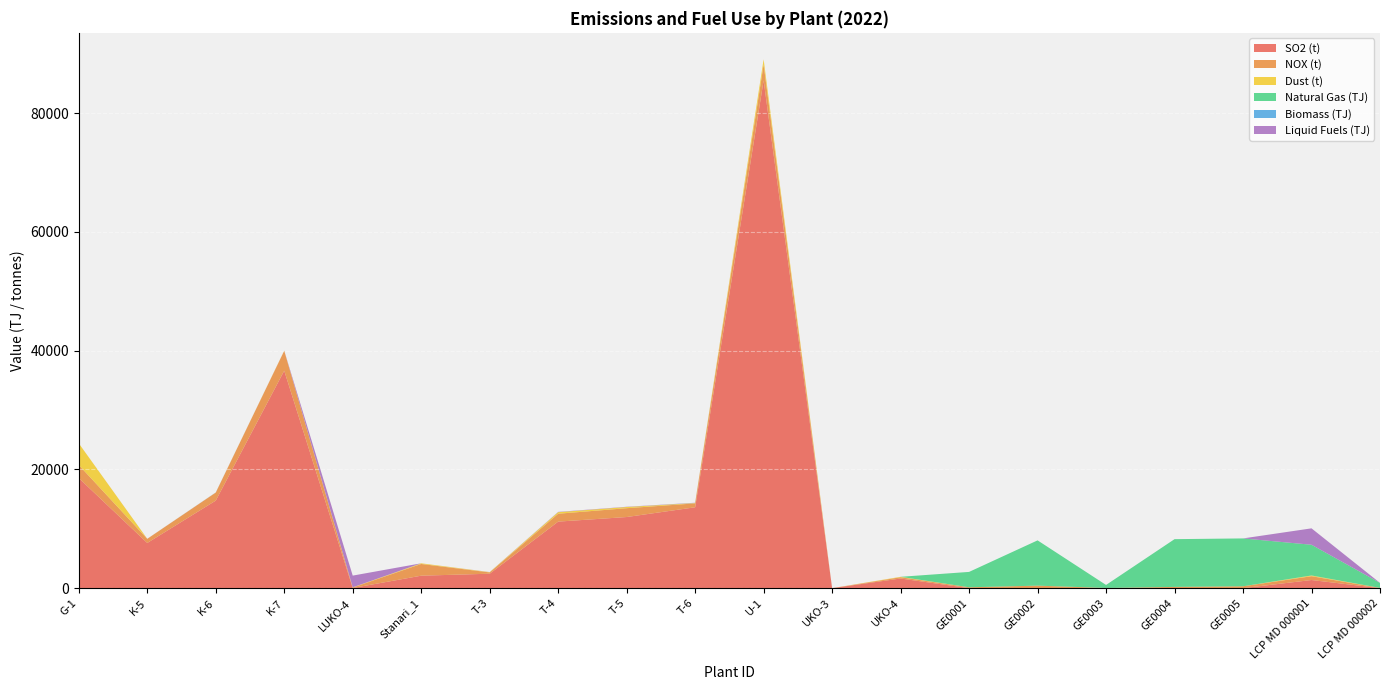

Reading left to right, extract all data points from this chart.

SO2 (t): G-1=18545.0	K-5=7609.0	K-6=14745.0	K-7=36627.0	LUKO-4=25.3	Stanari_1=2098.3	T-3=2430.0	T-4=11207.0	T-5=11979.0	T-6=13622.0	U-1=85526.0	UKO-3=0.0	UKO-4=1623.0	GE0001=0.0	GE0002=0.0	GE0003=0.0	GE0004=0.0	GE0005=0.0	LCP MD 000001=1369.4	LCP MD 000002=0.2
NOX (t): G-1=2201.4	K-5=695.0	K-6=1346.0	K-7=3344.0	LUKO-4=78.4	Stanari_1=1973.3	T-3=218.0	T-4=1330.0	T-5=1488.0	T-6=655.0	U-1=2692.0	UKO-3=0.0	UKO-4=217.3	GE0001=144.5	GE0002=422.3	GE0003=29.0	GE0004=209.1	GE0005=314.8	LCP MD 000001=640.8	LCP MD 000002=40.4
Dust (t): G-1=3648.8	K-5=6.0	K-6=12.0	K-7=31.0	LUKO-4=35.2	Stanari_1=114.0	T-3=46.0	T-4=260.0	T-5=202.0	T-6=59.0	U-1=869.0	UKO-3=0.0	UKO-4=70.4	GE0001=0.0	GE0002=0.0	GE0003=0.0	GE0004=0.0	GE0005=0.0	LCP MD 000001=125.0	LCP MD 000002=0.3
Natural Gas (TJ): G-1=0.0	K-5=0.0	K-6=0.0	K-7=0.0	LUKO-4=0.0	Stanari_1=0.0	T-3=0.0	T-4=0.0	T-5=0.0	T-6=0.0	U-1=0.0	UKO-3=0.0	UKO-4=0.0	GE0001=2590.8	GE0002=7624.7	GE0003=508.1	GE0004=8042.9	GE0005=8061.7	LCP MD 000001=5174.7	LCP MD 000002=841.8
Biomass (TJ): G-1=0.0	K-5=0.0	K-6=12.8	K-7=0.0	LUKO-4=0.0	Stanari_1=0.0	T-3=0.0	T-4=6.0	T-5=0.0	T-6=17.5	U-1=0.0	UKO-3=0.0	UKO-4=0.0	GE0001=0.0	GE0002=0.0	GE0003=0.0	GE0004=0.0	GE0005=0.0	LCP MD 000001=0.0	LCP MD 000002=0.0
Liquid Fuels (TJ): G-1=0.0	K-5=6.9	K-6=6.6	K-7=6.6	LUKO-4=1972.7	Stanari_1=0.0	T-3=17.1	T-4=44.9	T-5=40.0	T-6=34.0	U-1=0.0	UKO-3=0.0	UKO-4=0.0	GE0001=0.0	GE0002=0.0	GE0003=0.0	GE0004=0.0	GE0005=0.0	LCP MD 000001=2763.6	LCP MD 000002=0.0